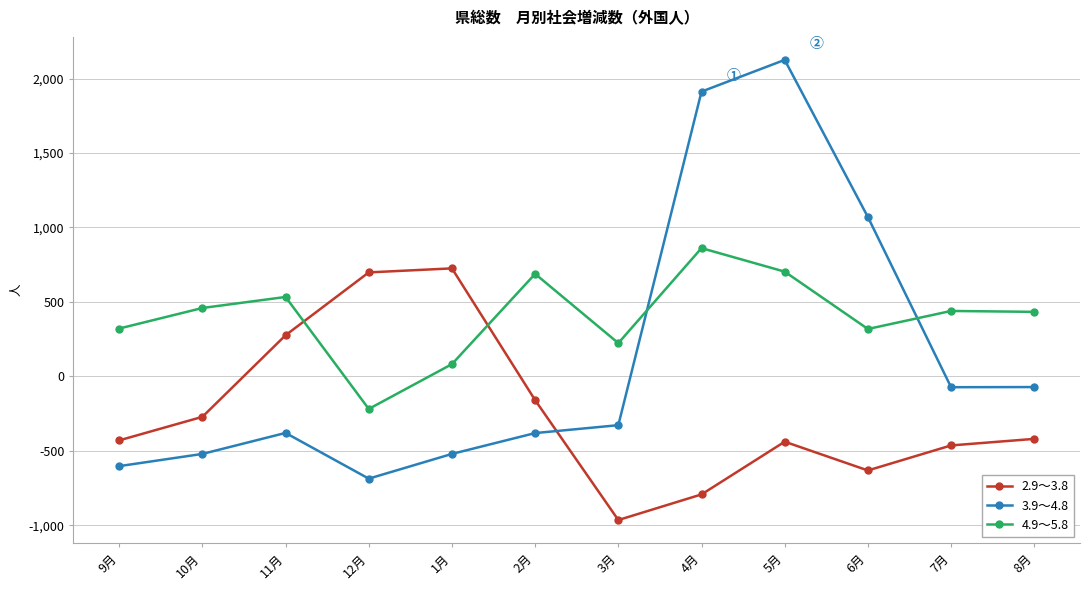

How many values in 3.9～4.8 are below zero?

9